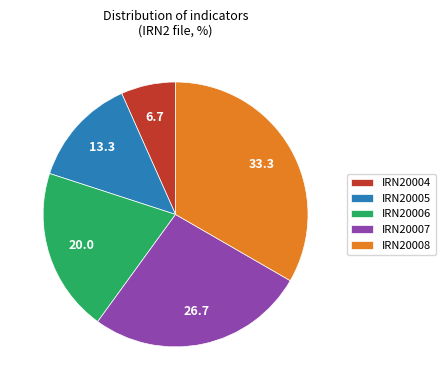

Which has a higher value, IRN20006 or IRN20007?

IRN20007